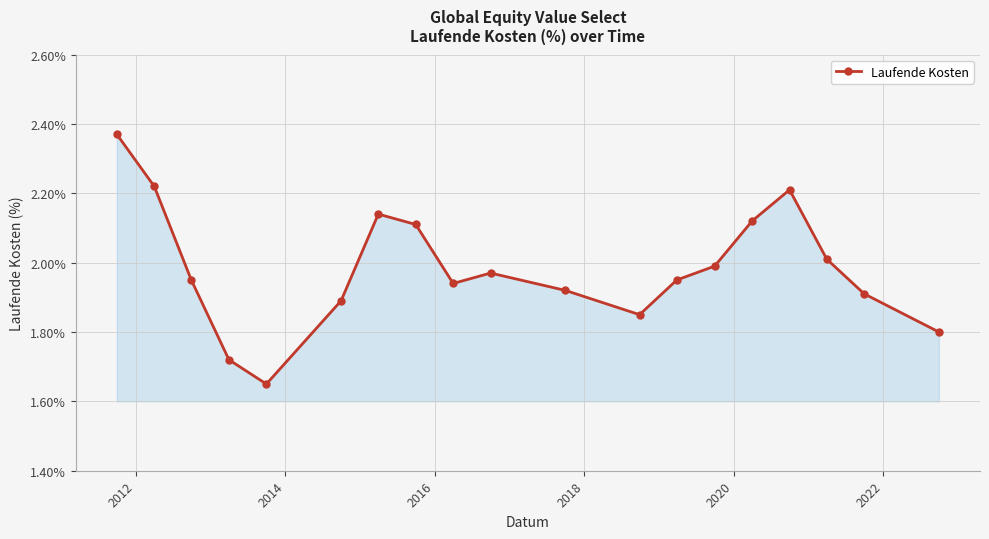

How many interior local peaks (higher than both neighbors) does the data have?

3